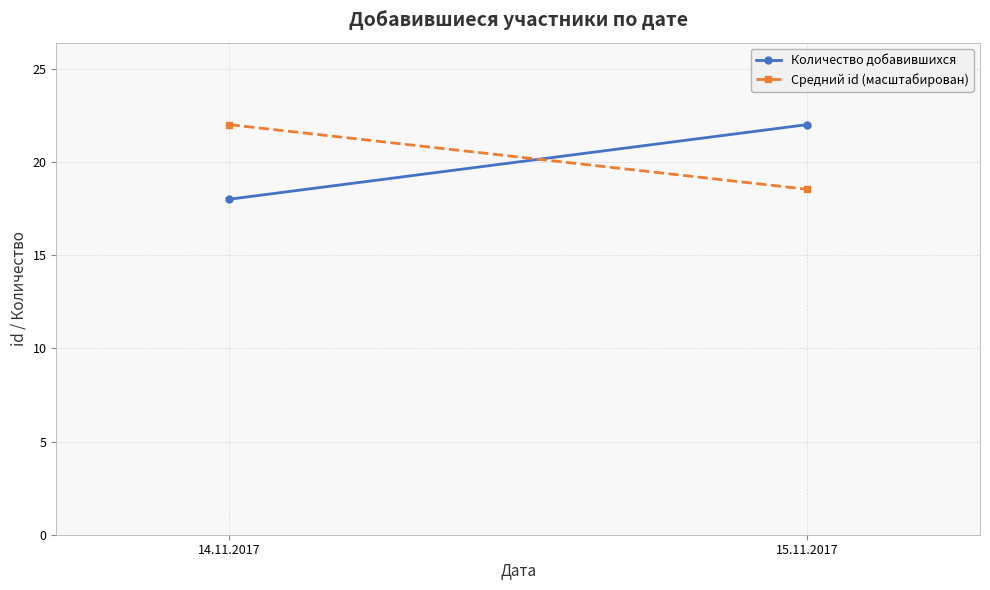

Which series has the widest spread of values?

Количество добавившихся